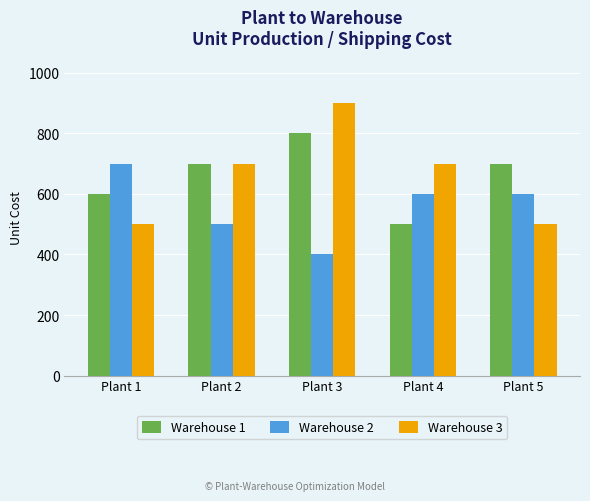

What value does the Warehouse 1 series have at Plant 1, to the nearest 50?

600